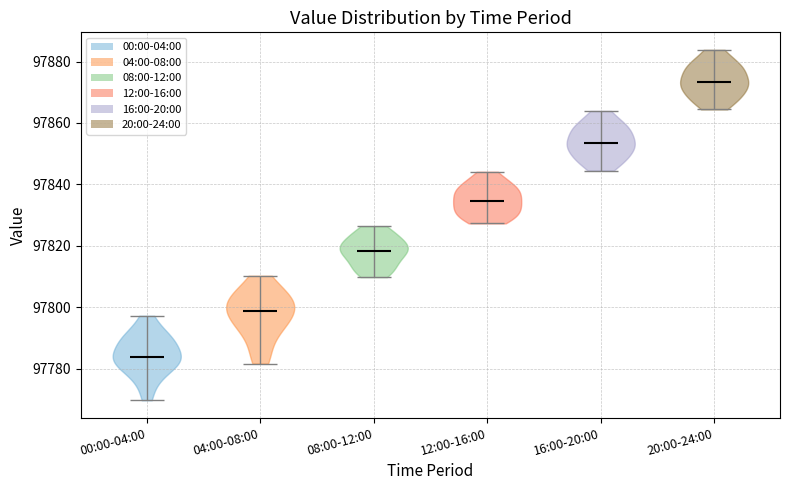

Which violin has the lowest median line?

00:00-04:00